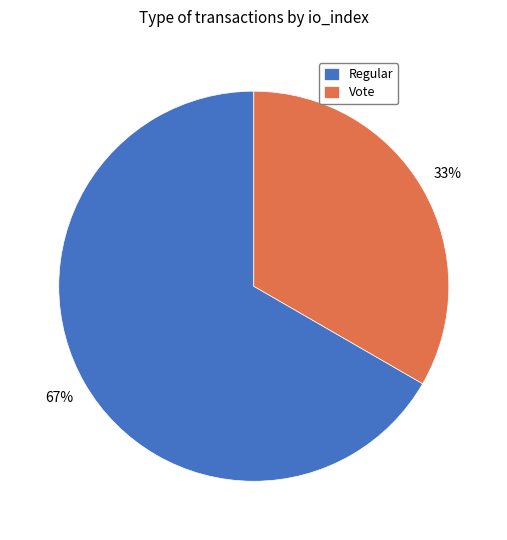

True or false: Regular accounts for 79% of the total.

False